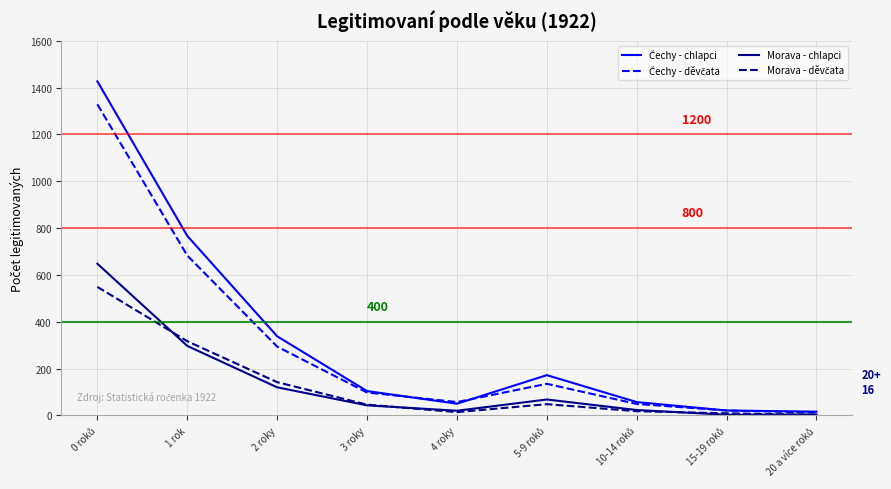

What is the greatest value displayed?

1427